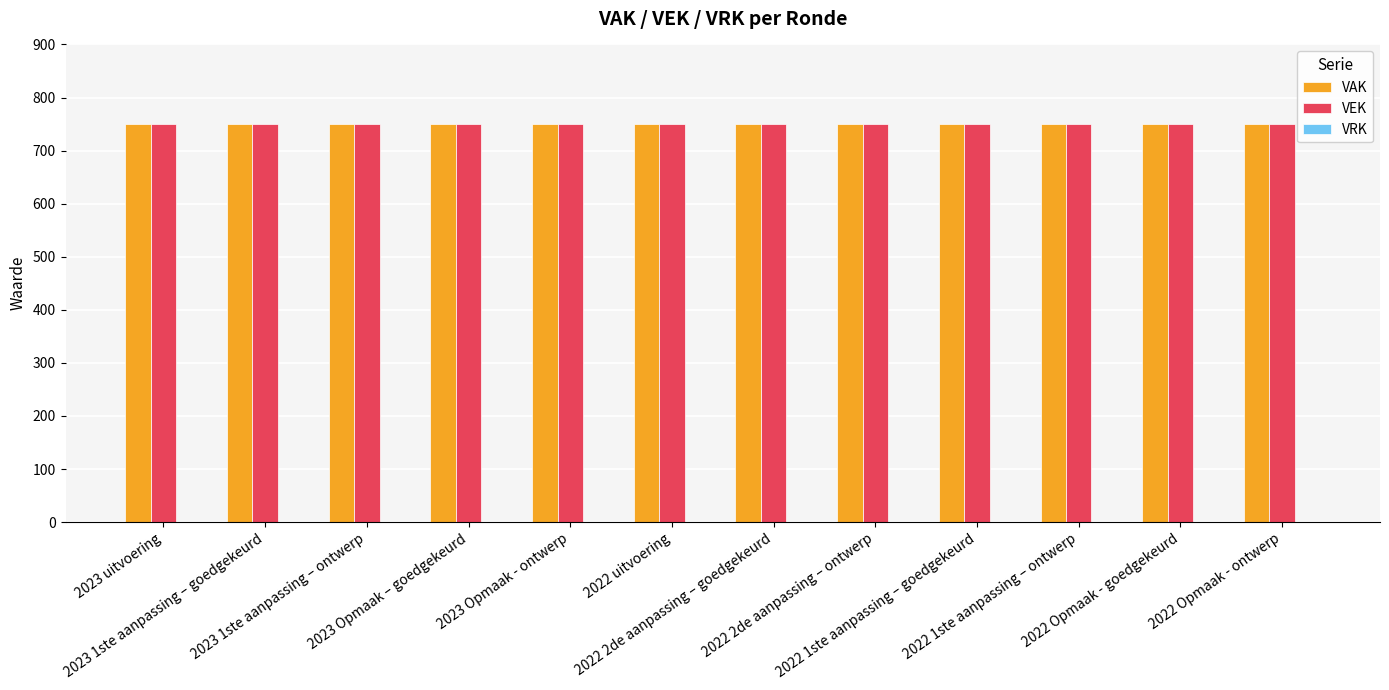

At which category is the sum across all series the highest?

2023 uitvoering